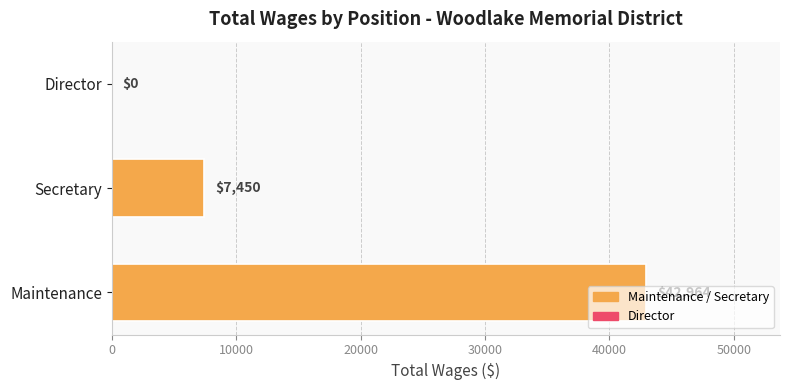

Count the number of data series in this chart.

1